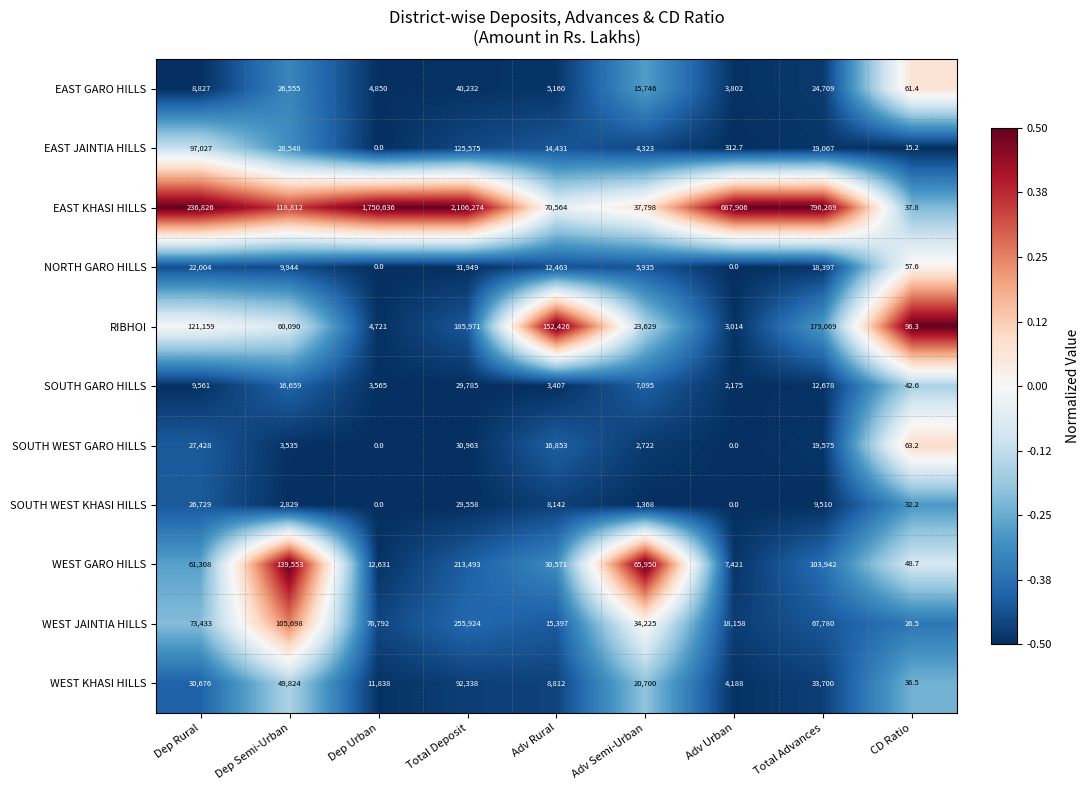

What is the spread (max minus min) of values at Adv Semi-Urban?

64582.0